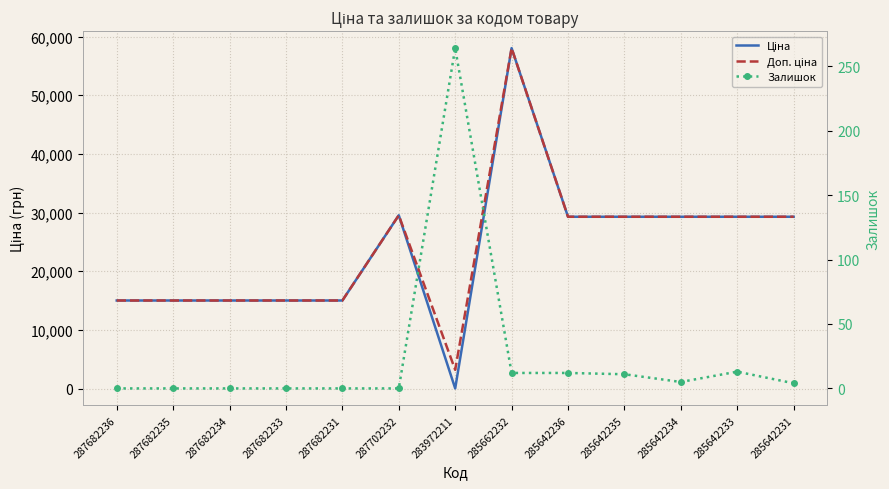

How many times do Ціна and Залишок cross each other?

2